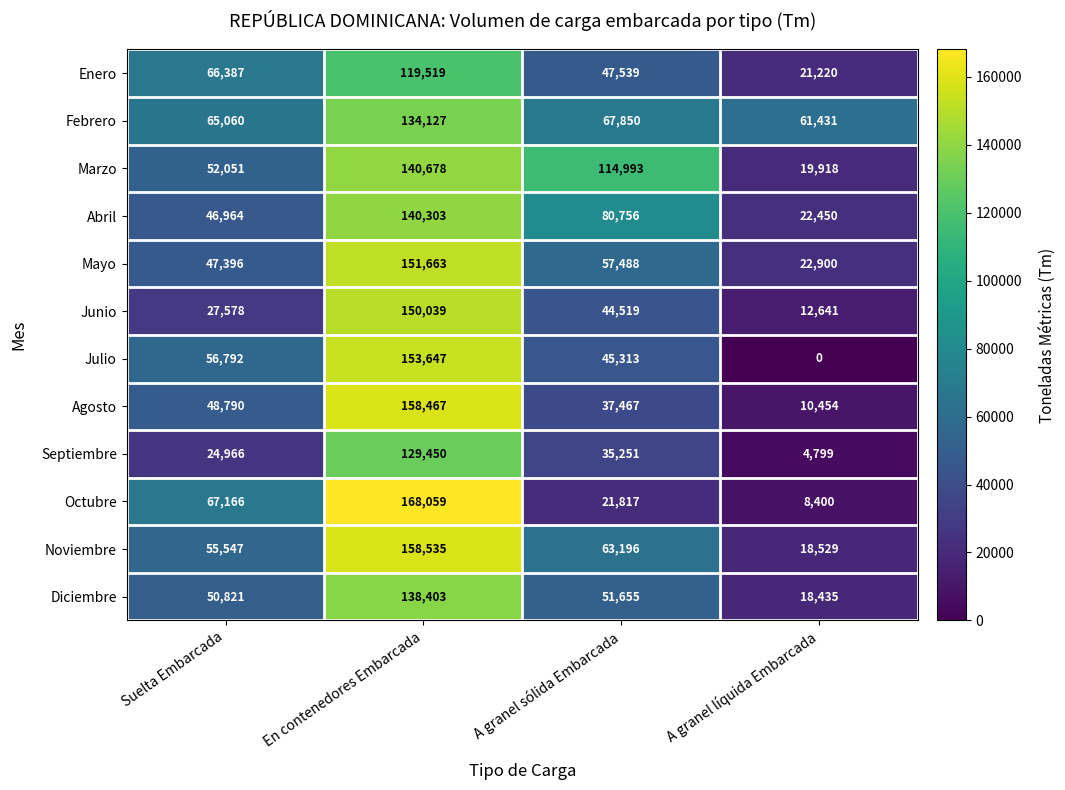

True or false: Febrero has a value of 61431 at A granel líquida Embarcada.

True